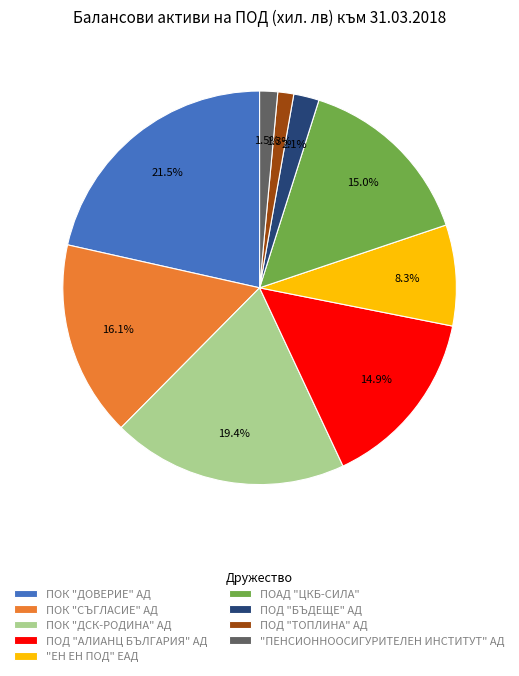

To the nearest percent, what is the average slice percentage?

11%